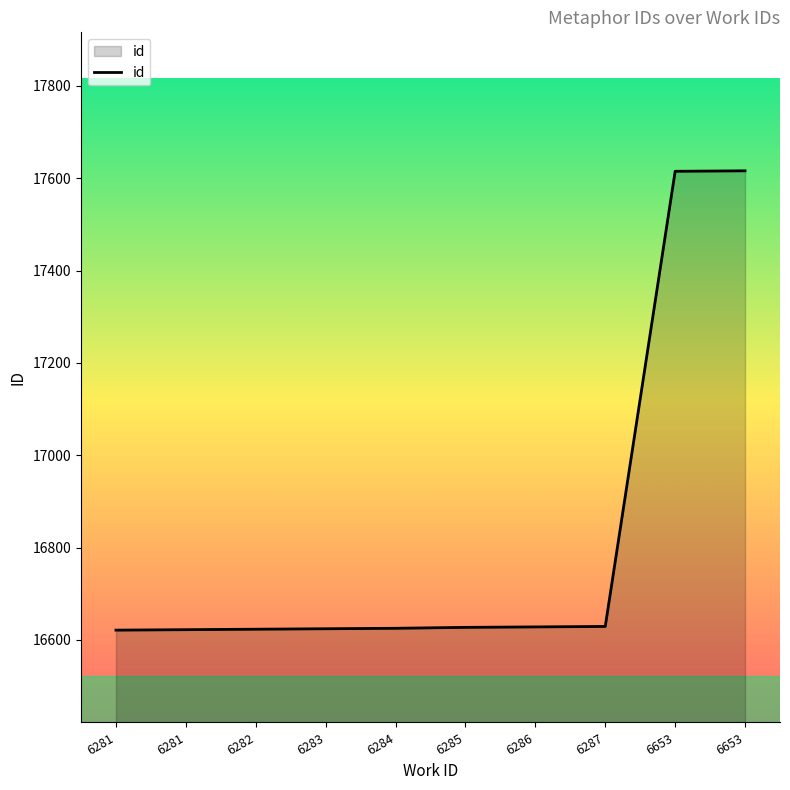

Read the value at 6286.

16628